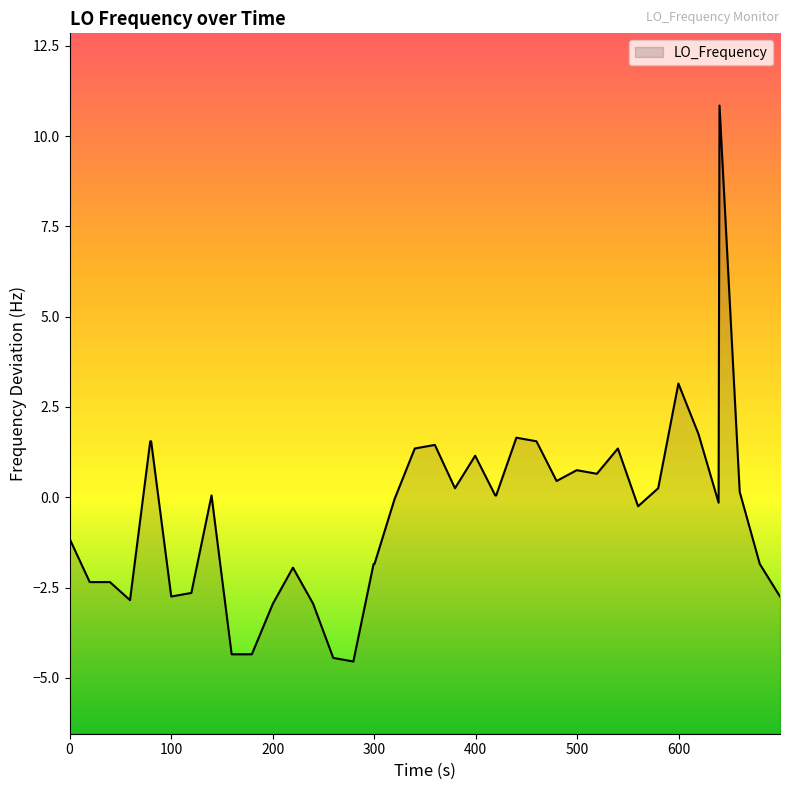

What is the difference between the maximum and minimum values?

15.4